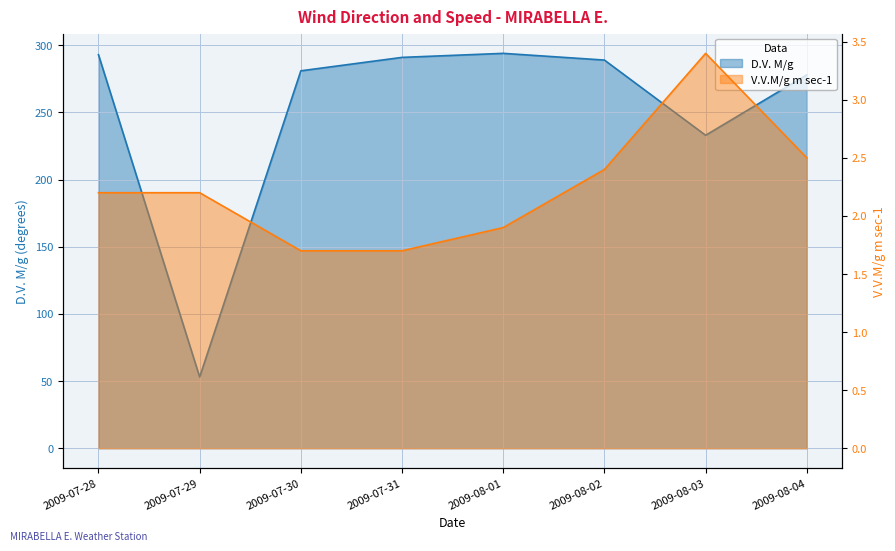

At which category does D.V. M/g reach its first local peak?

2009-08-01